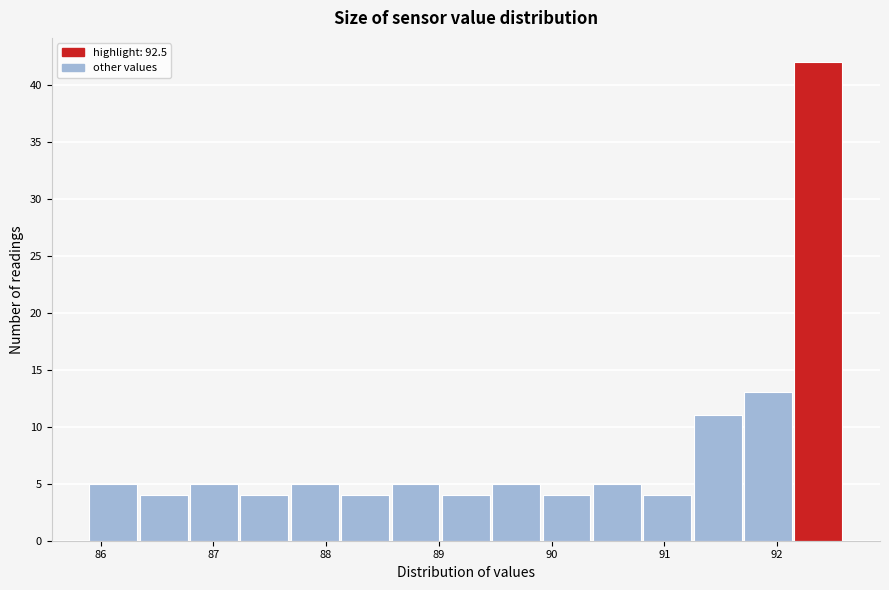

How tall is the bar that spans 91.7 to 92.2 on the x-axis? Neither the bar edges nor the heights are printed on the chart, so give them approximately, as read against the axes.

13